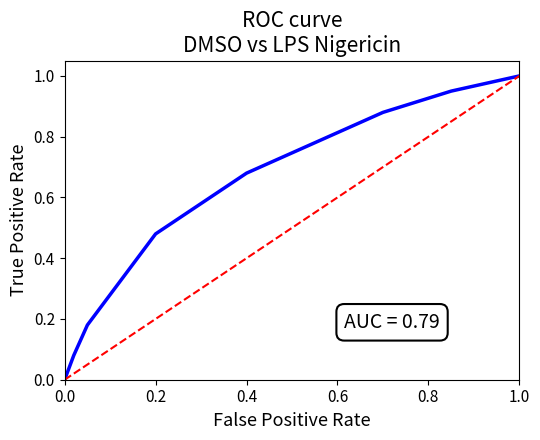

True or false: ROC curve and Random cross at least once.

False